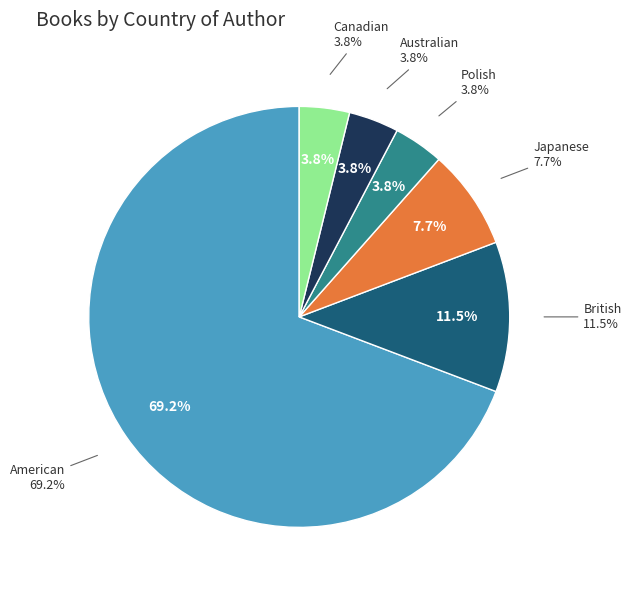

To the nearest percent, what portion does British represent?

12%